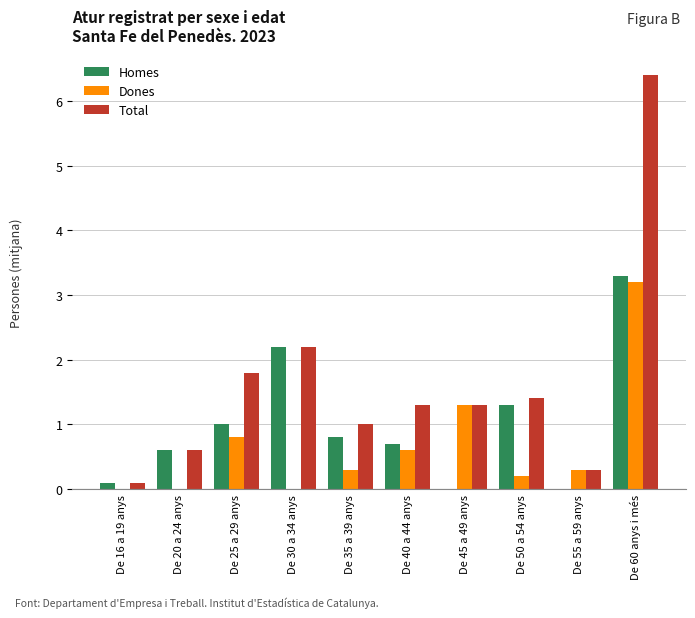

Between De 35 a 39 anys and De 55 a 59 anys, which series saw the biggest shift?

Homes